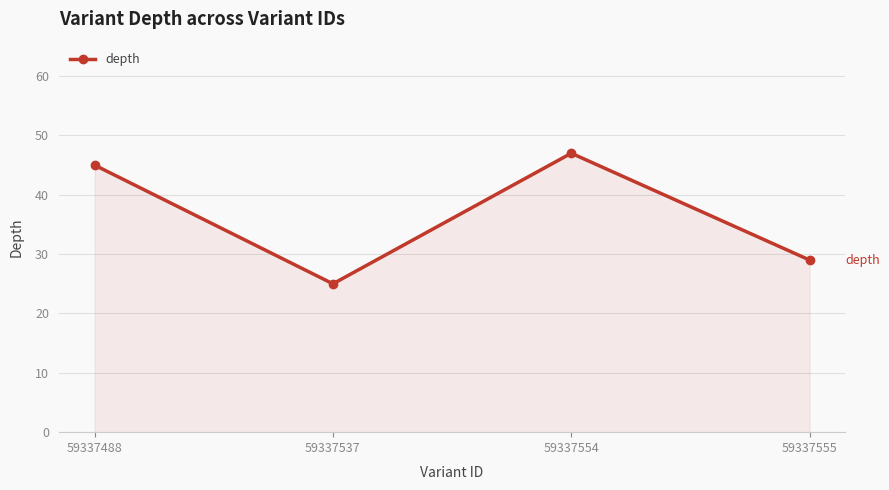

At which label is the value closest to 36?

59337555